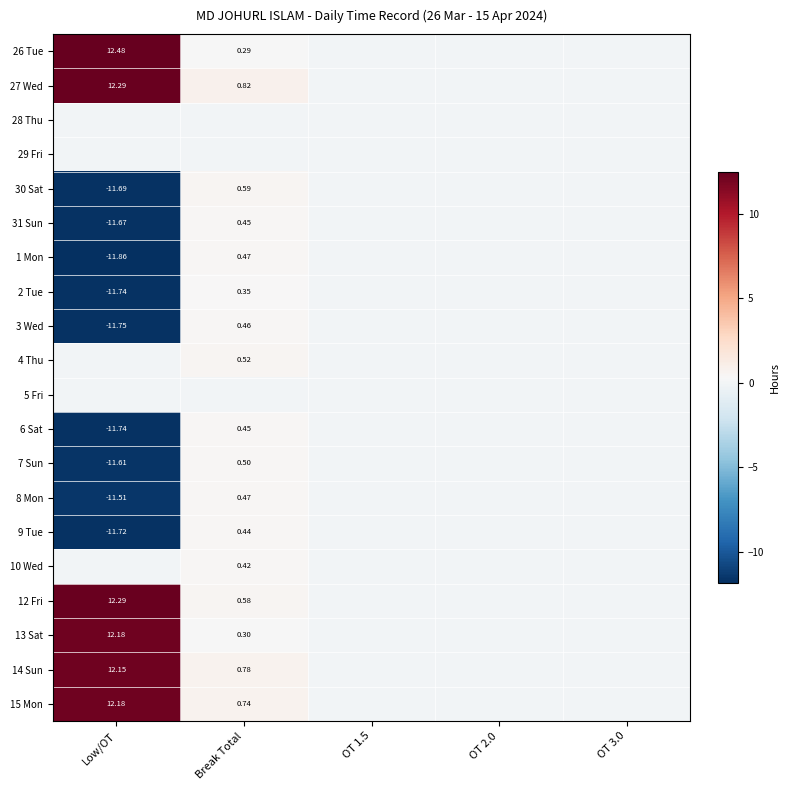

How many data points in 7 Sun are above 0?

1